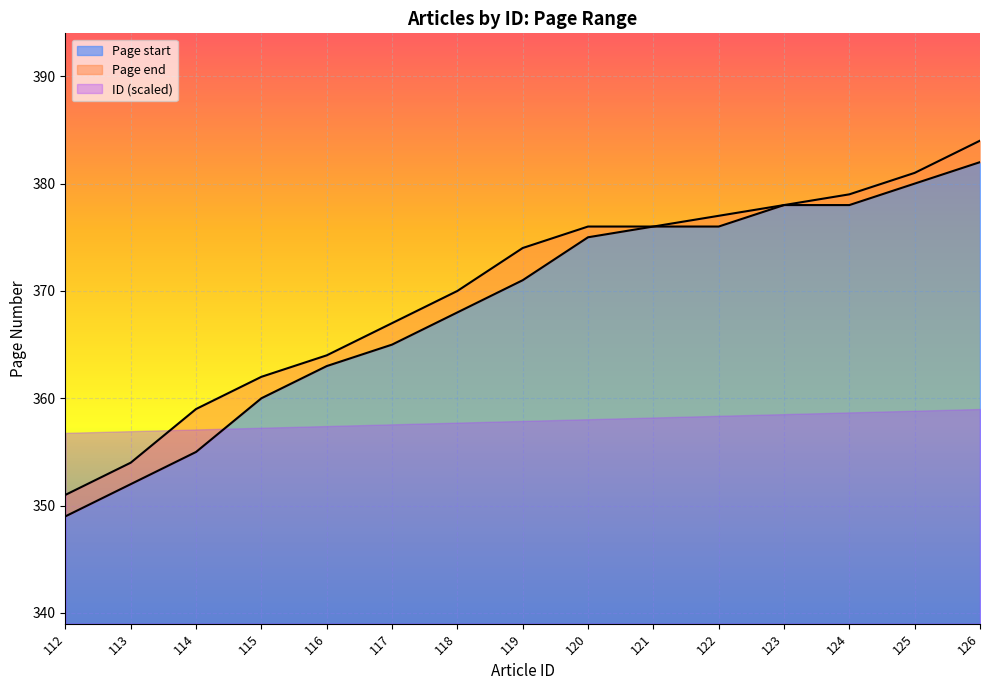

Which category has the highest value in the Page end series?

126